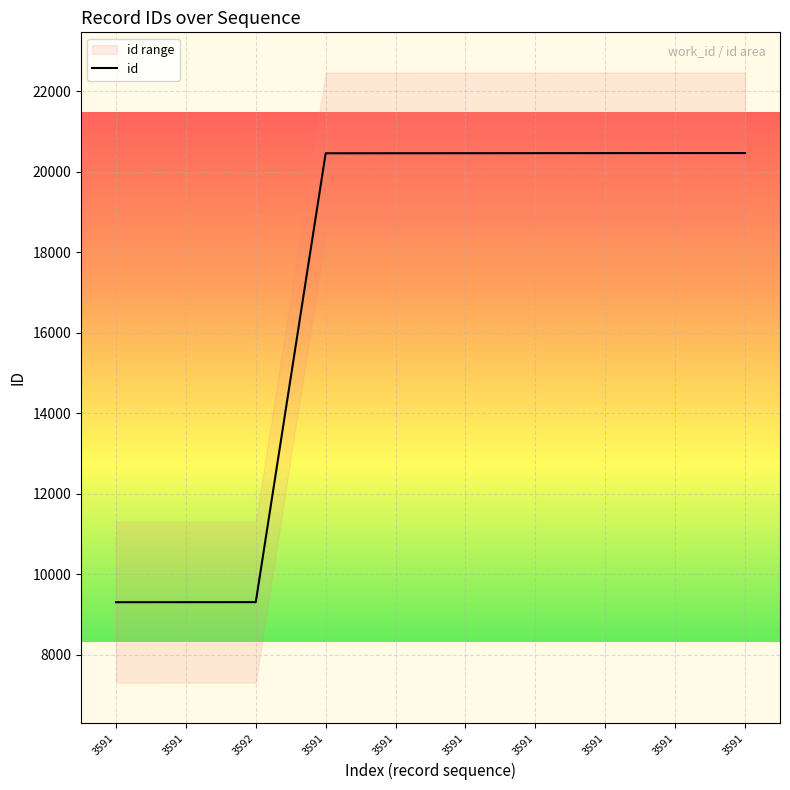

What is the sum of all values?

171163